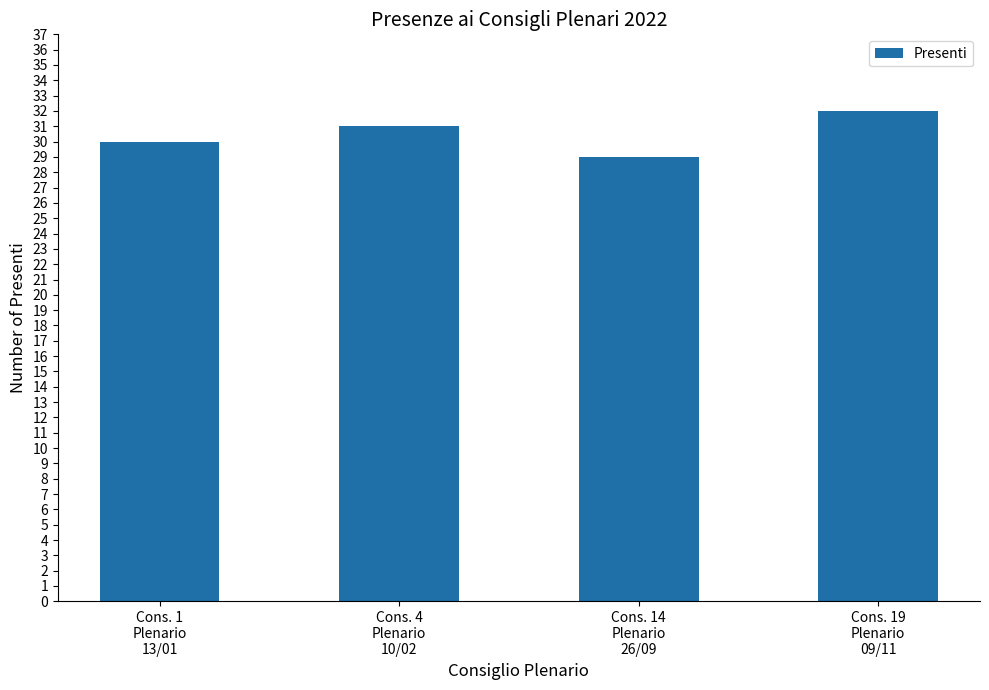

Rank the categories by value from lowest to highest.

Cons. 14
Plenario
26/09, Cons. 1
Plenario
13/01, Cons. 4
Plenario
10/02, Cons. 19
Plenario
09/11